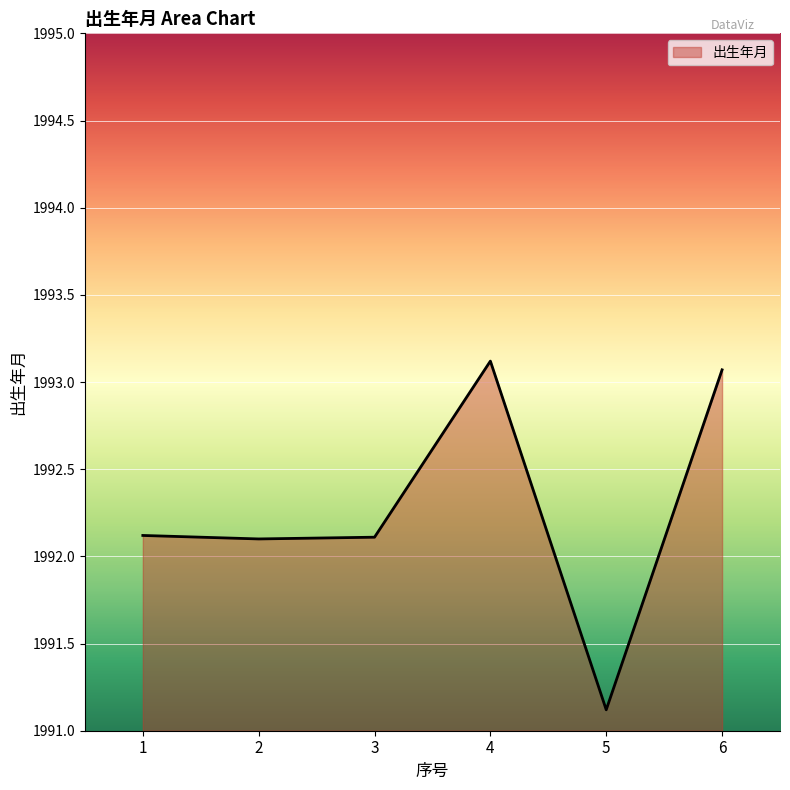

The chart shows a value of 3145.3 at 4. True or false?

False